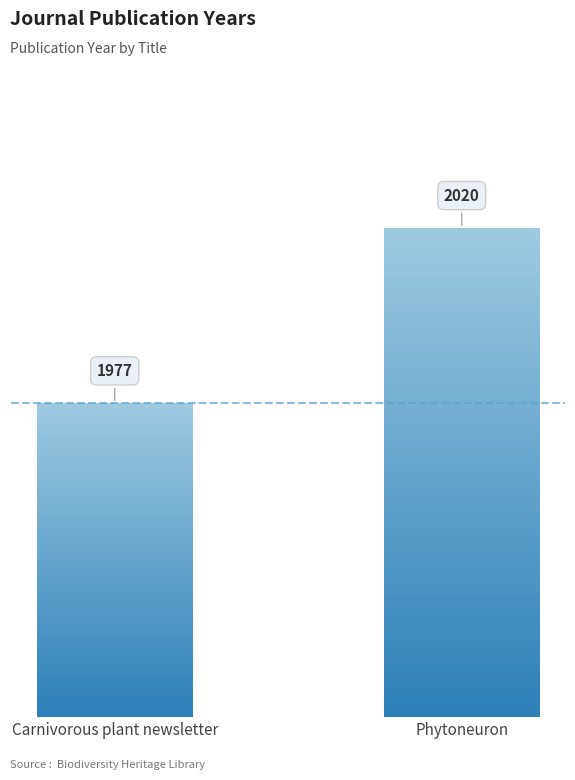

Rank the categories by value from highest to lowest.

Phytoneuron, Carnivorous plant newsletter